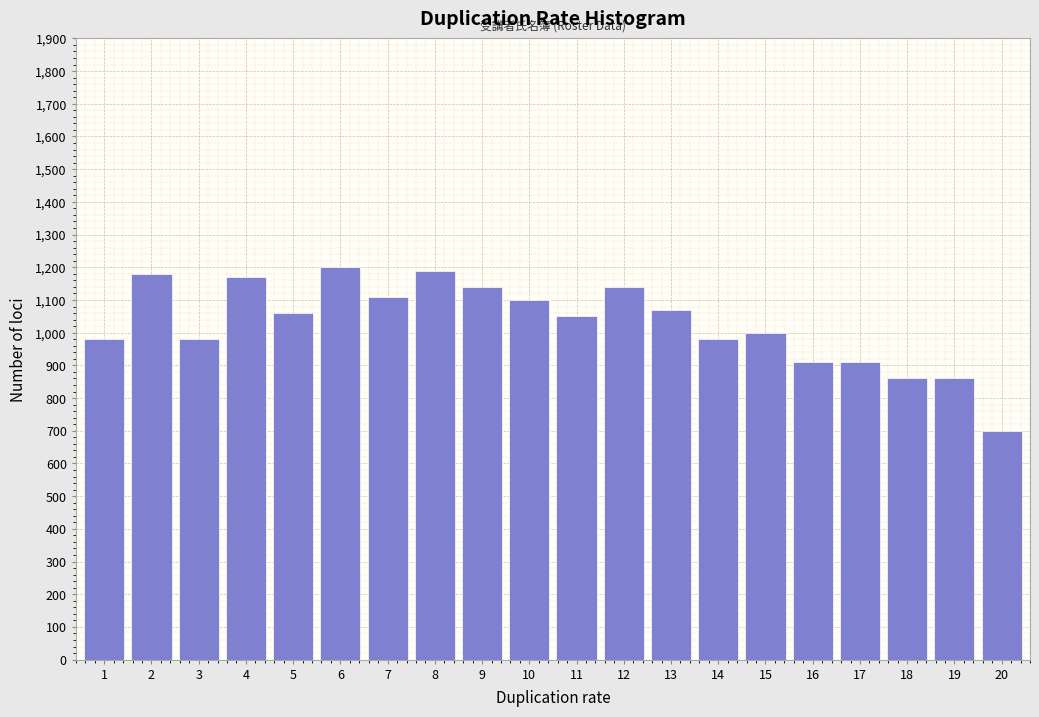

Reading left to right, list all the values displayed in this chart.

980	1180	980	1170	1060	1200	1110	1190	1140	1100	1050	1140	1070	980	1000	910	910	860	860	700